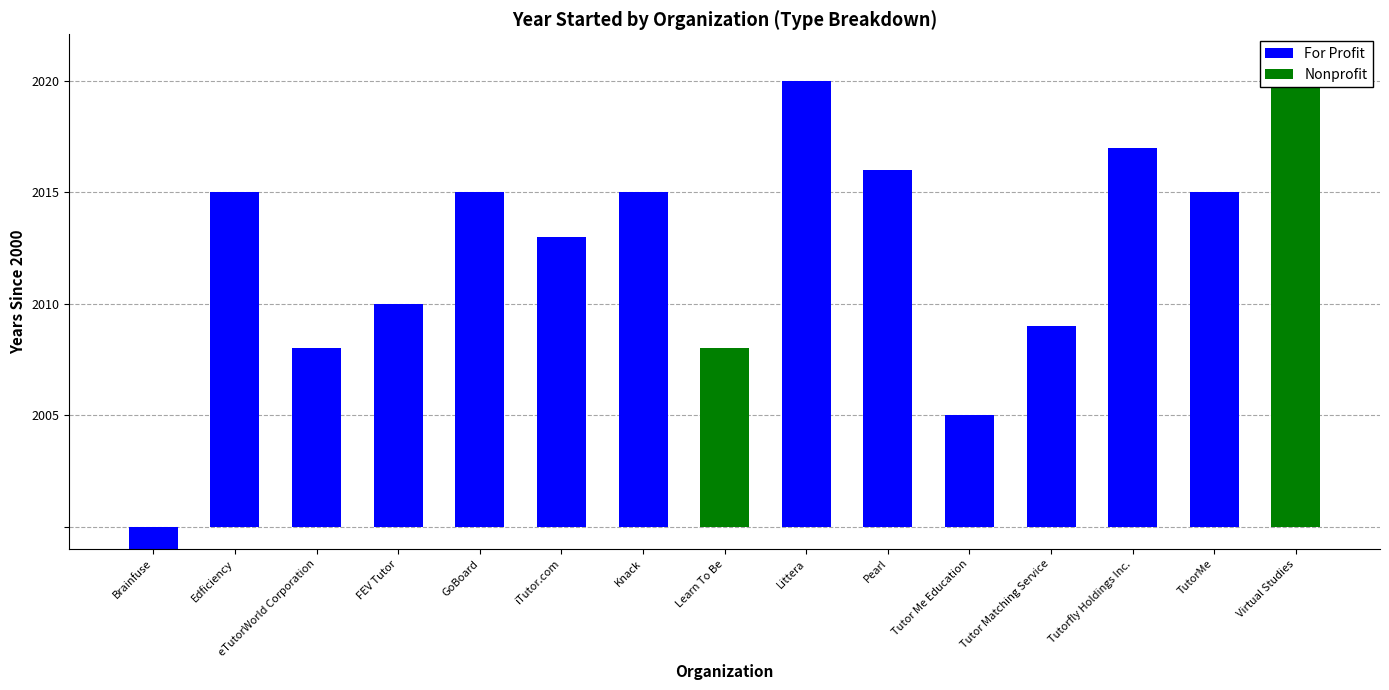

At which category is the sum across all series the highest?

Virtual Studies